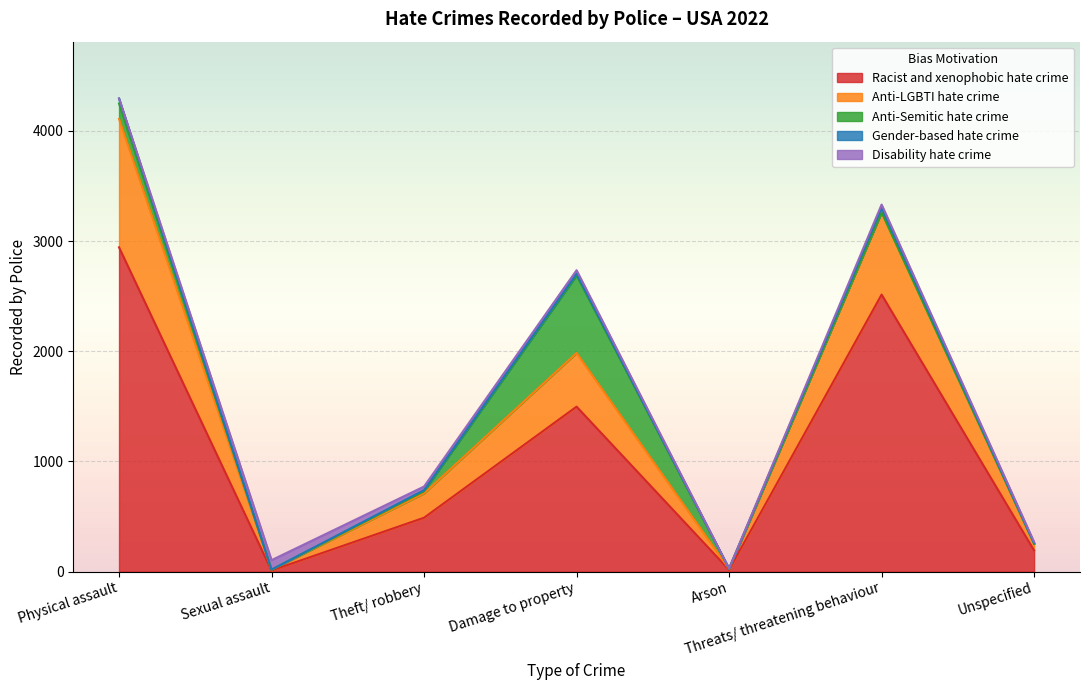

Which category has the highest value across all series?

Physical assault